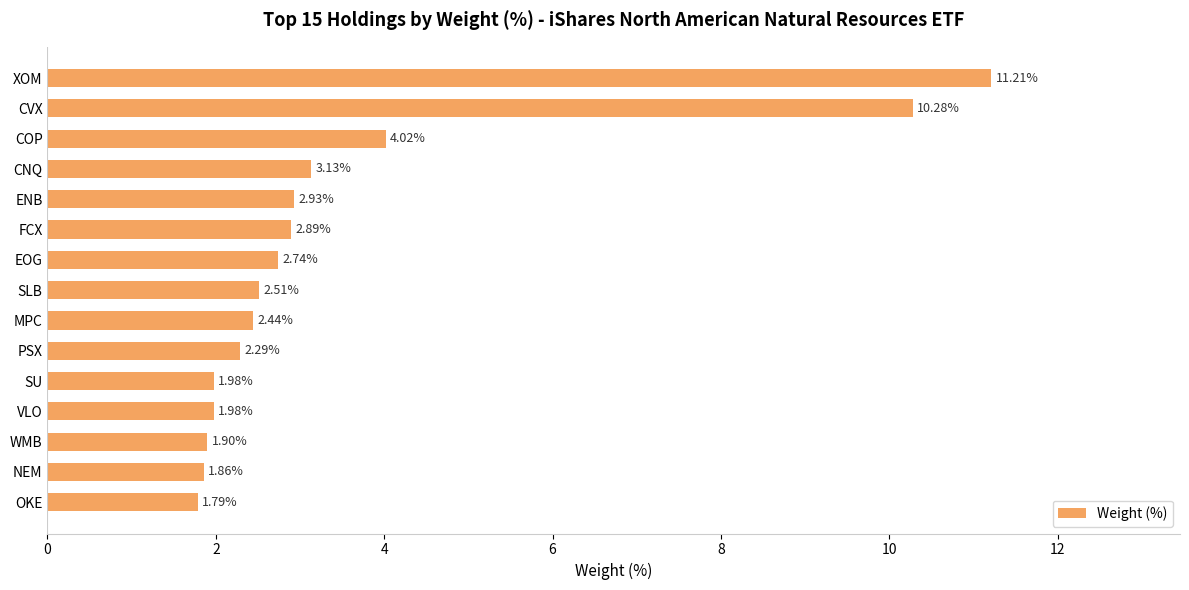

Which category has the lowest value across all series?

OKE